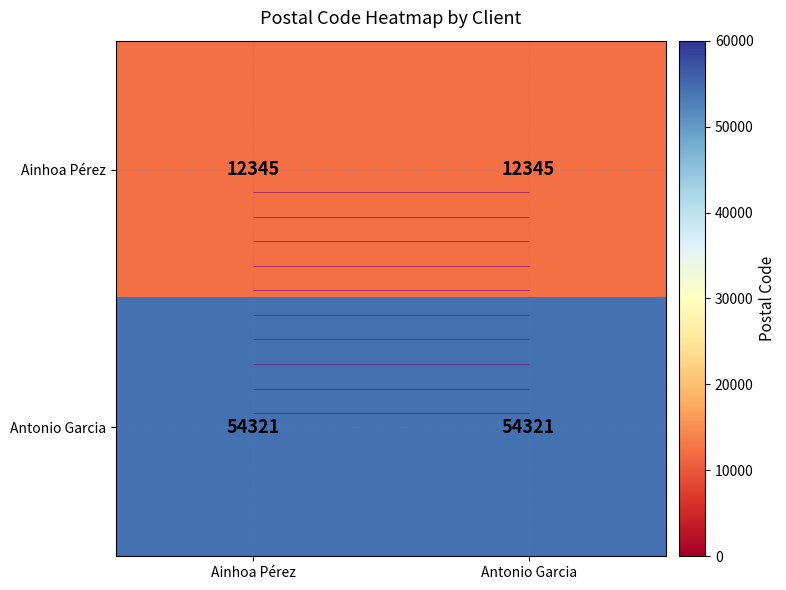

Which series has the widest spread of values?

Ainhoa Pérez